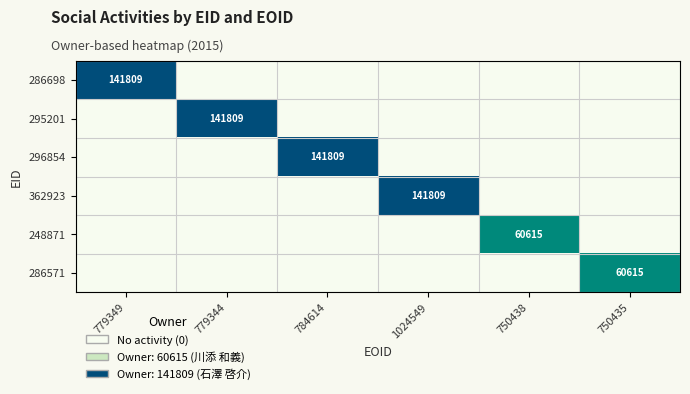

The 286571 series shows 91387 at 750435. True or false?

False